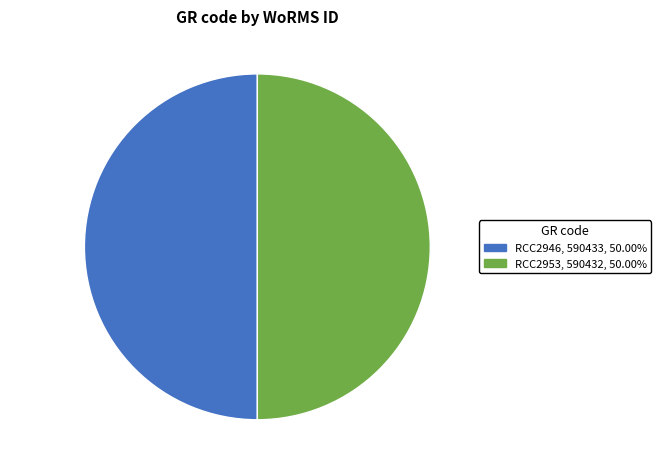

What is the ratio of the value at RCC2953 to the value at RCC2946?

1.0